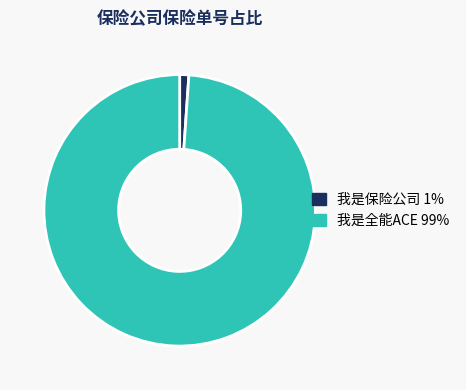

Count the number of slices in the pie.

2